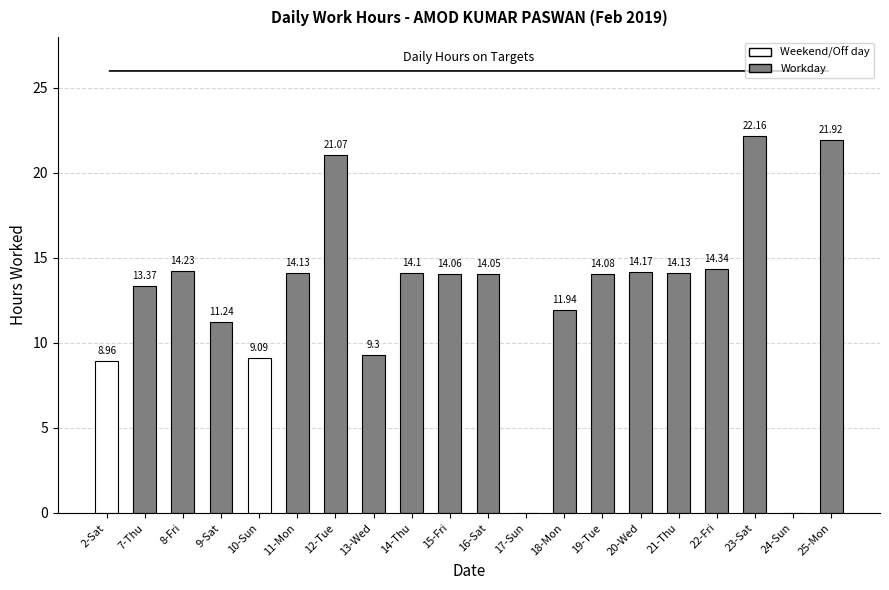

What is the sum of all values?

256.3